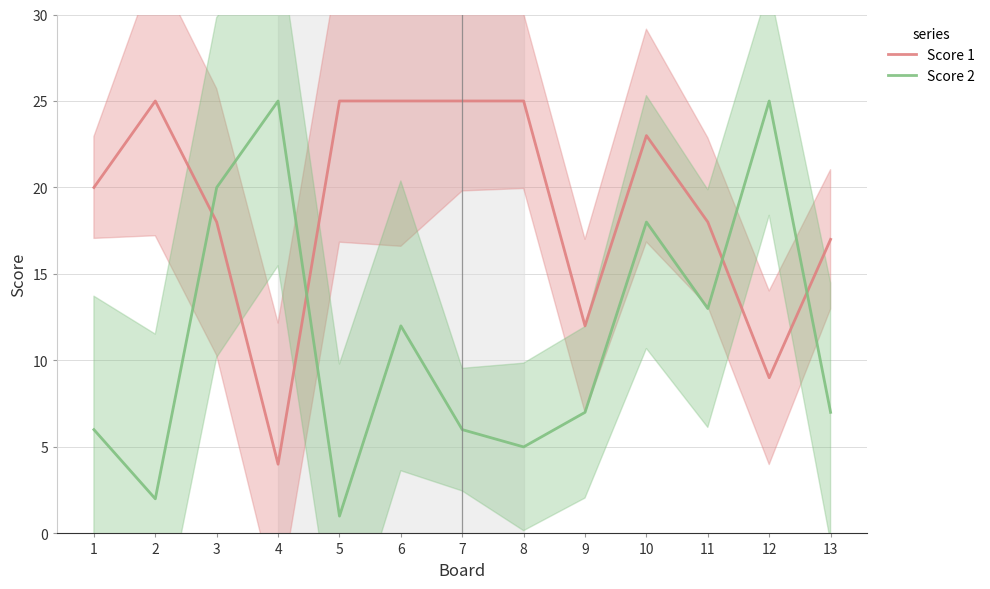

Which series has the largest total across all categories?

Score 1